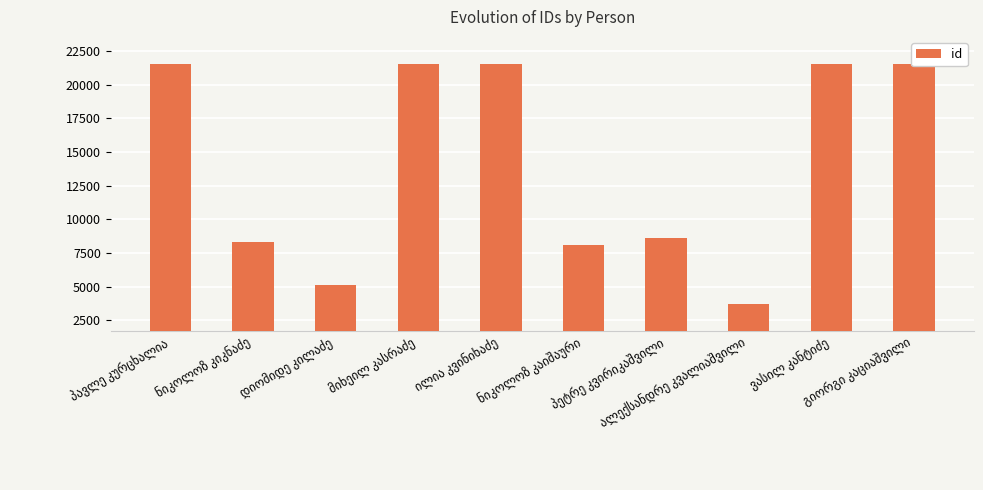

What is the difference between the maximum and minimum values?

17839